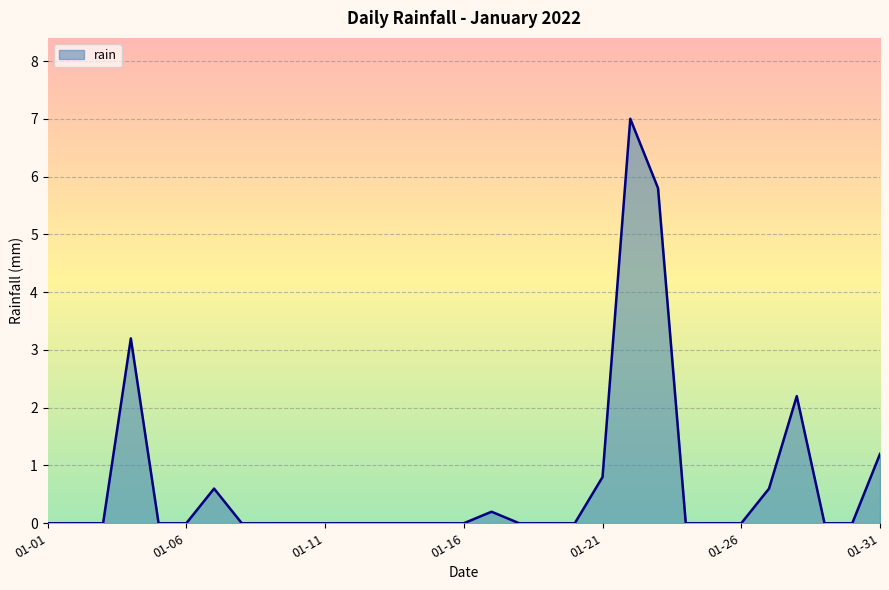

What is the difference between the maximum and minimum values?

7.0